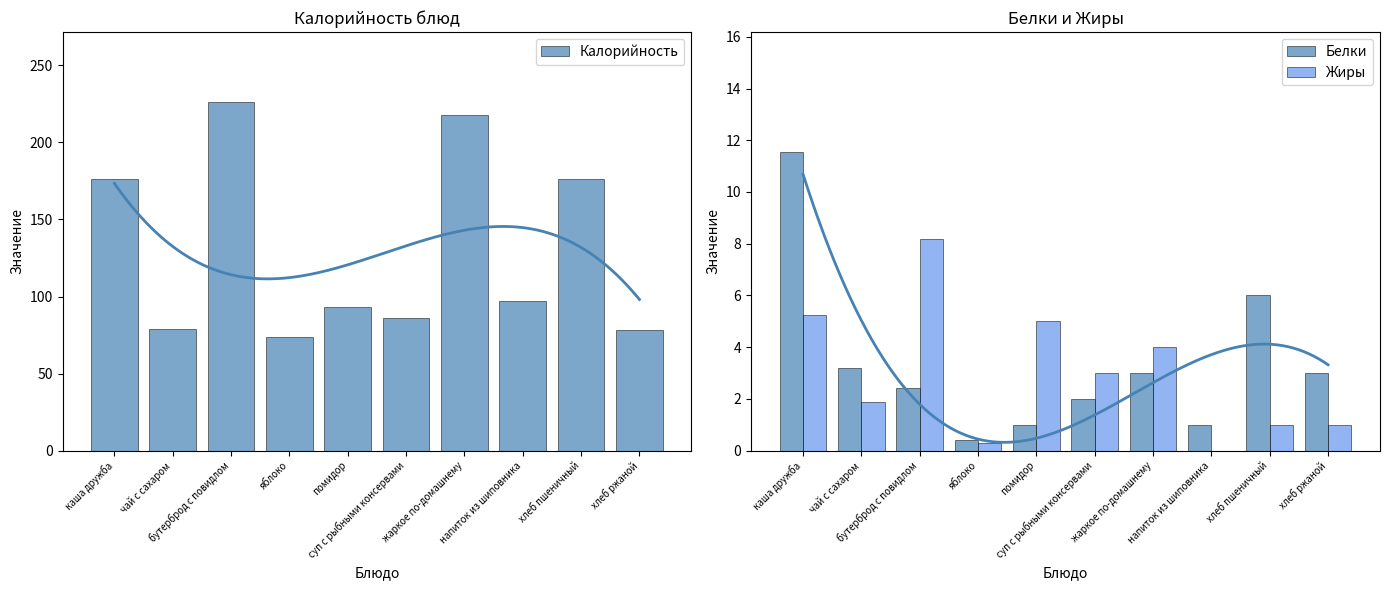

How many data points in Жиры are above 3?

4